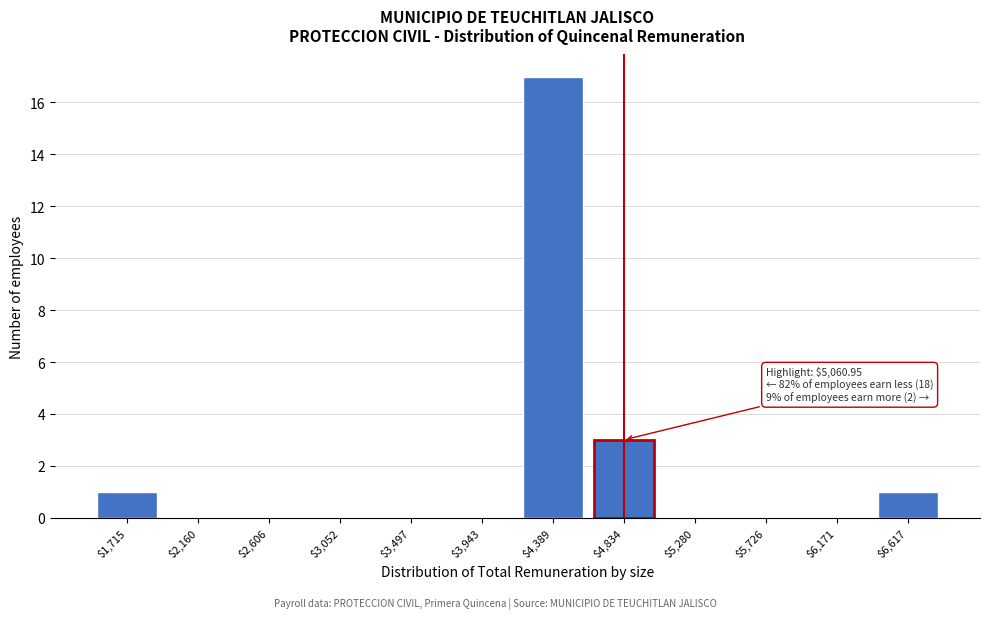

The value at $4,834 is 5. True or false?

False